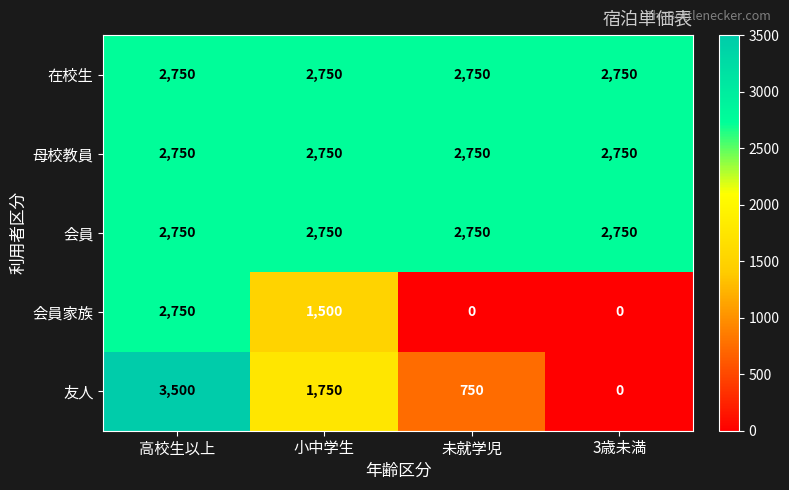

What is the sum of the 会員家族 values at 小中学生 and 未就学児?

1500